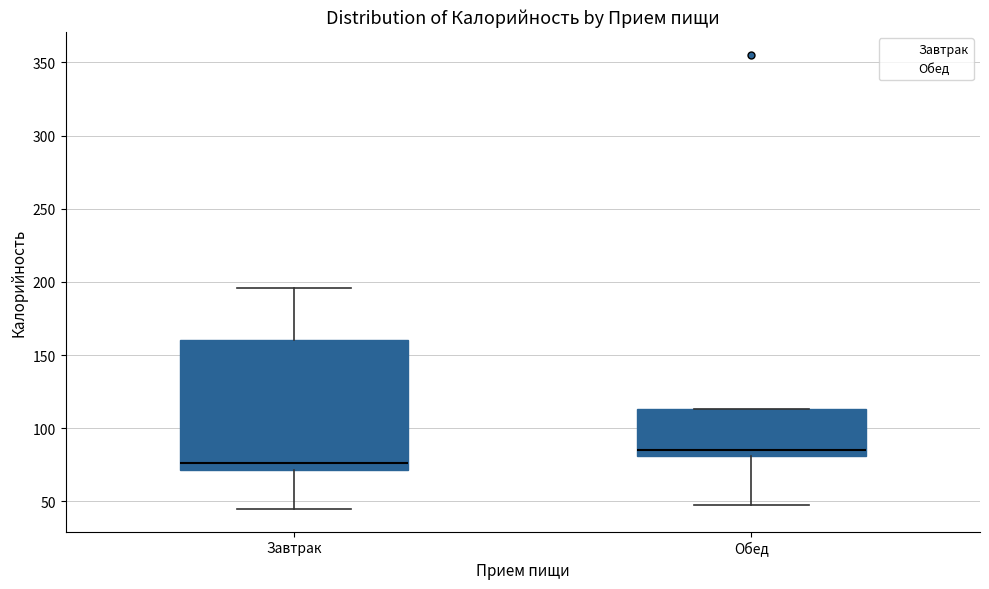

Reading left to right, transcribe this box plot: for each box, give where its median line is, the range the box spans, and where its two whiskers end, as read against the y-axis. The values are not printed on the chart, so give them approximately, as read against the axis.

Завтрак: median 75, box 70 to 160, whiskers 45 to 195
Обед: median 85, box 80 to 115, whiskers 50 to 115